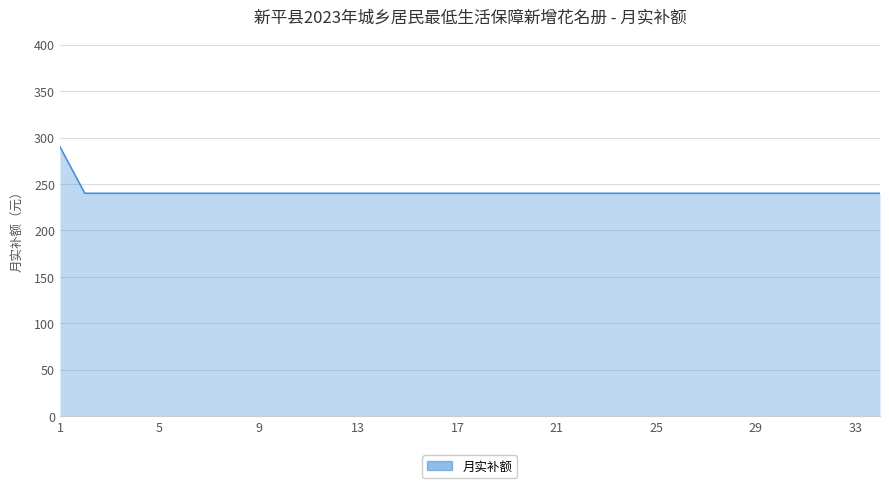

What is the difference between the maximum and minimum values?

50